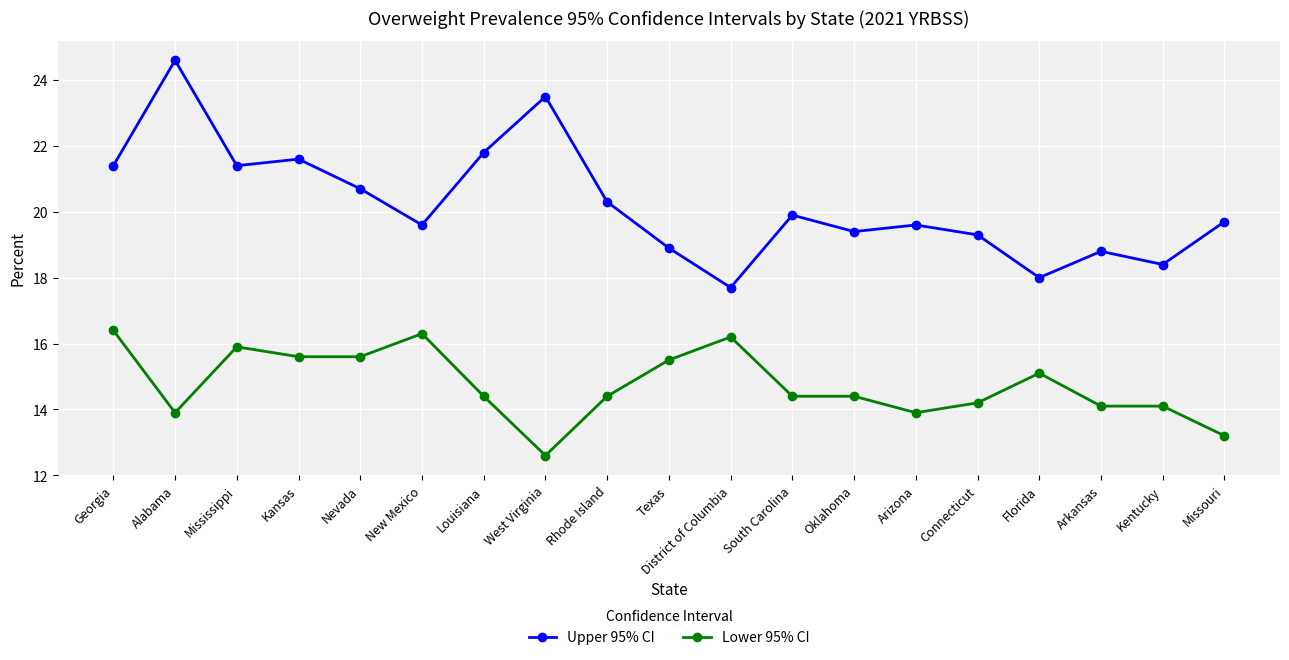

True or false: Upper 95% CI and Lower 95% CI cross at least once.

False